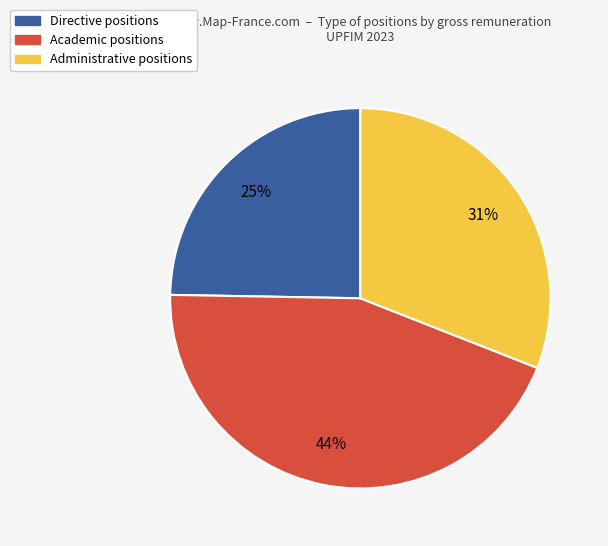

Does any single category account for the majority?

No